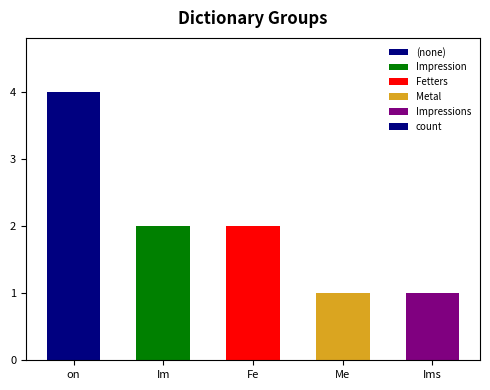

Is it true that the value at Fe is 3?

False